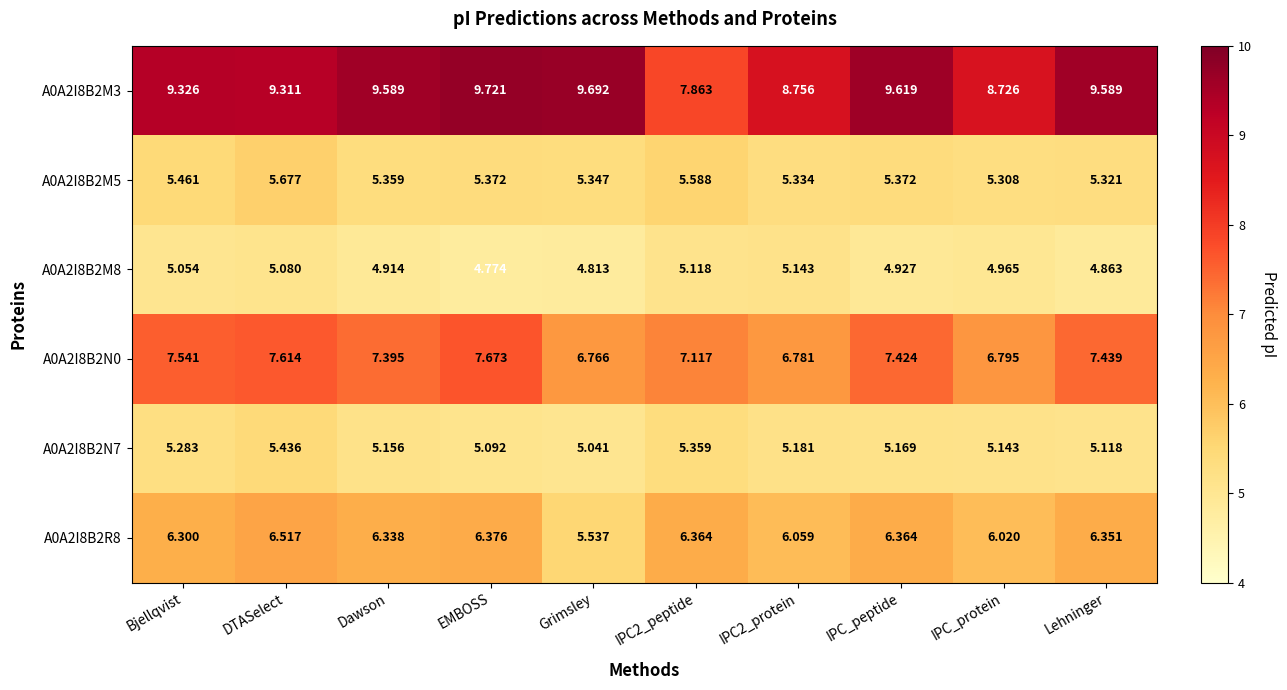

At which category is the sum across all series the highest?

DTASelect